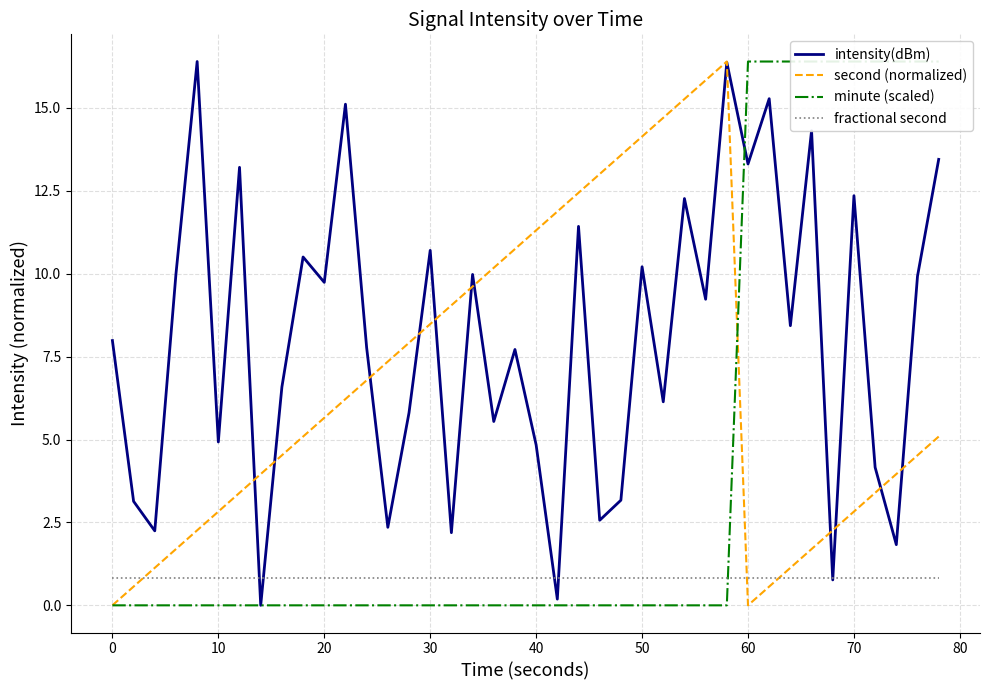

Rank the series by their maximum value, from lowest to highest.

fractional second, second (normalized), intensity(dBm), minute (scaled)